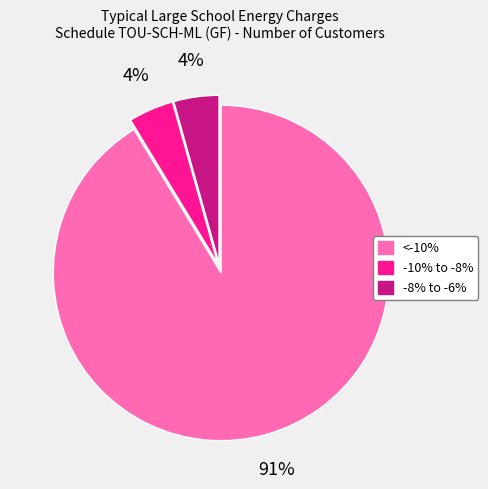

What is the majority slice?

<-10%